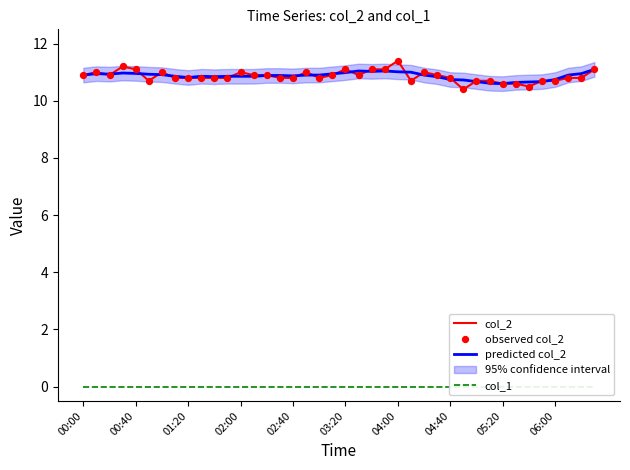

Which series has the largest Y range (max minus min)?

col_2